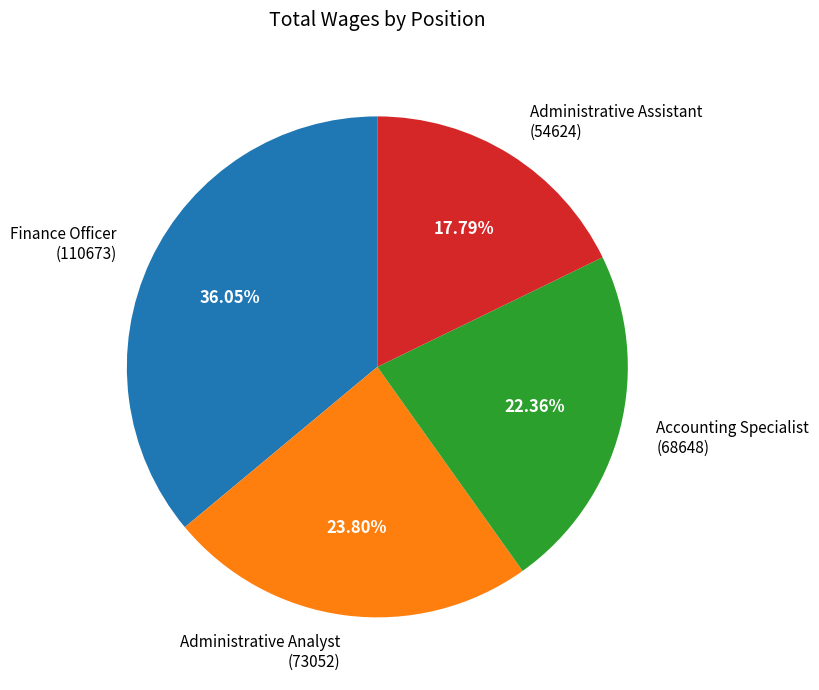

What is the smallest slice in the pie chart?

Administrative Assistant